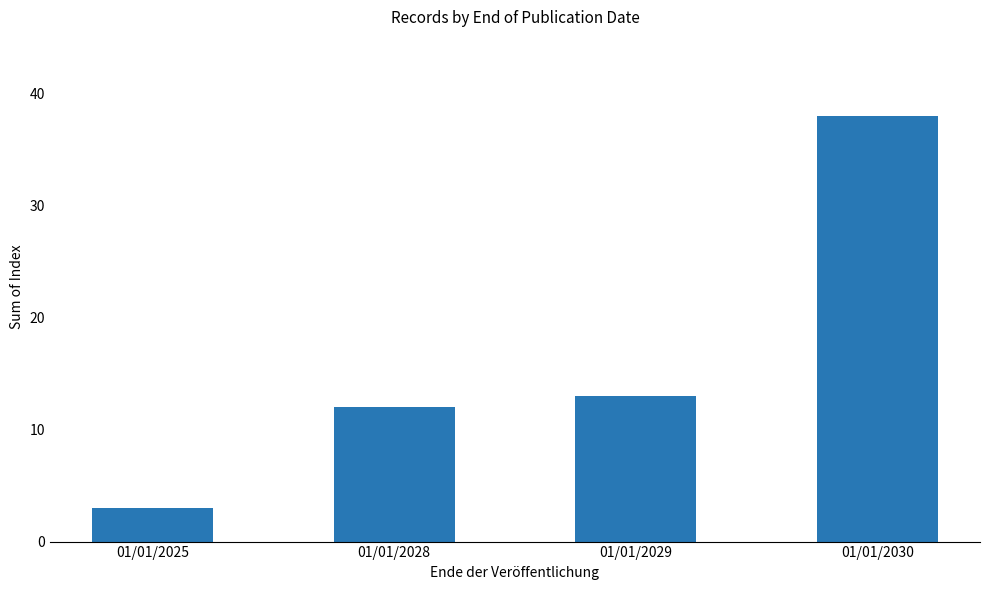

What is the smallest value displayed?

3